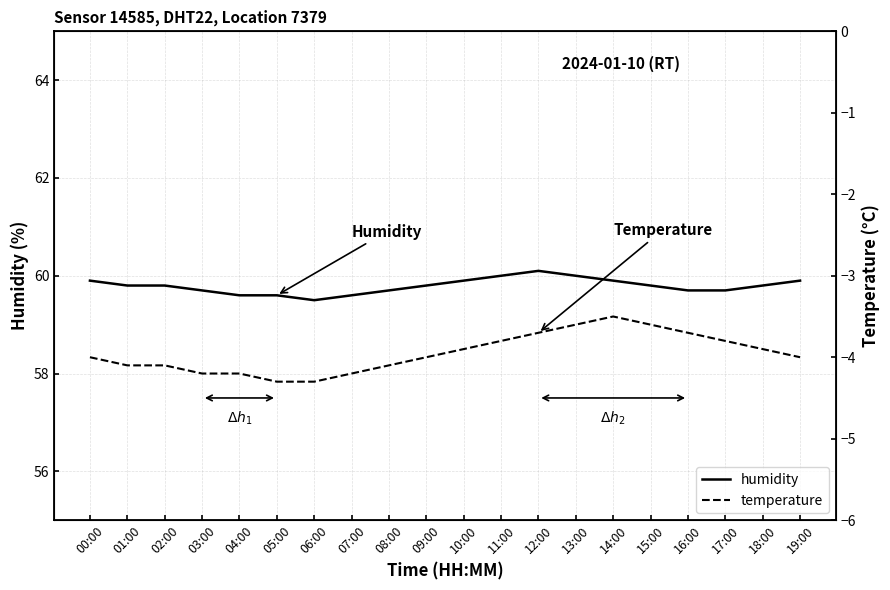

What position from the left is 08:00?

9